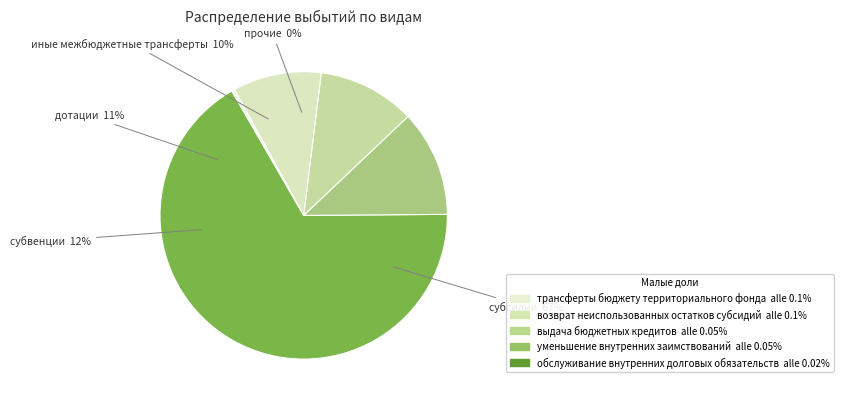

Does any single category account for the majority?

Yes